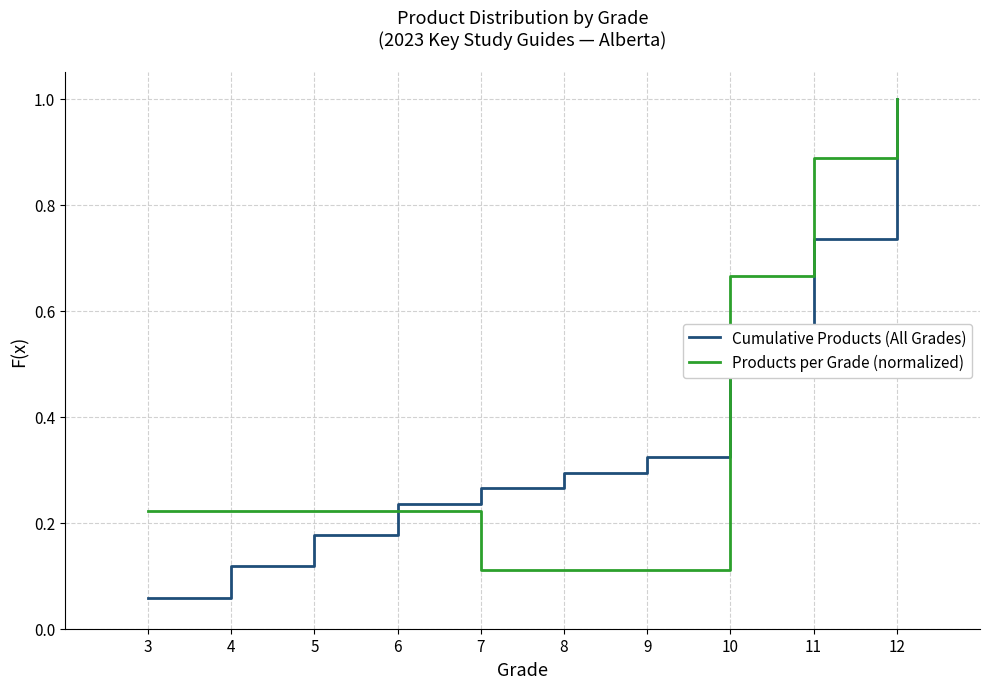

Which category has the lowest value in the Cumulative Products (All Grades) series?

3